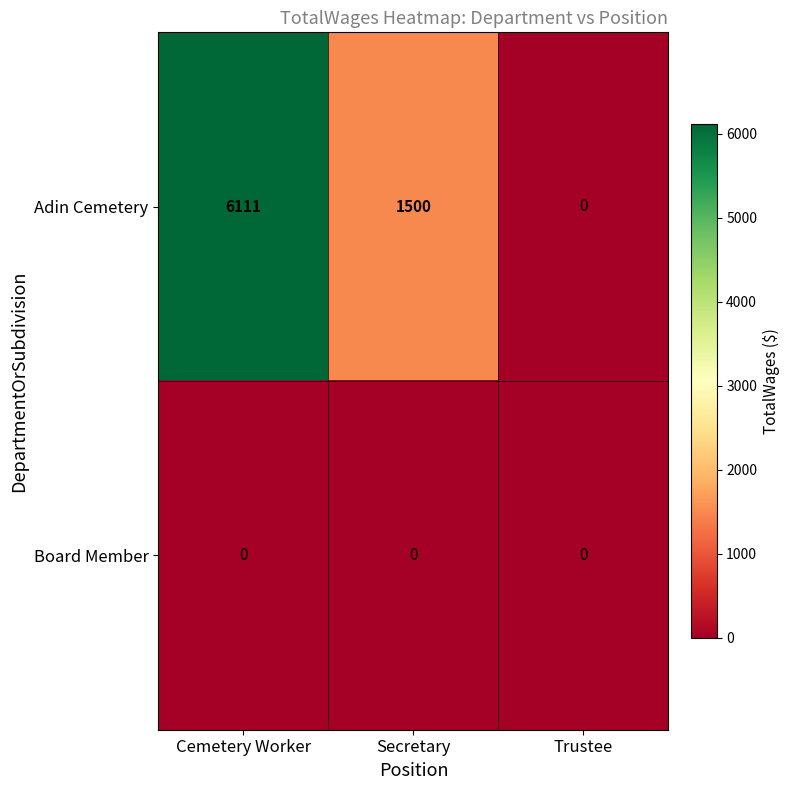

How many categories are shown in the chart?

3